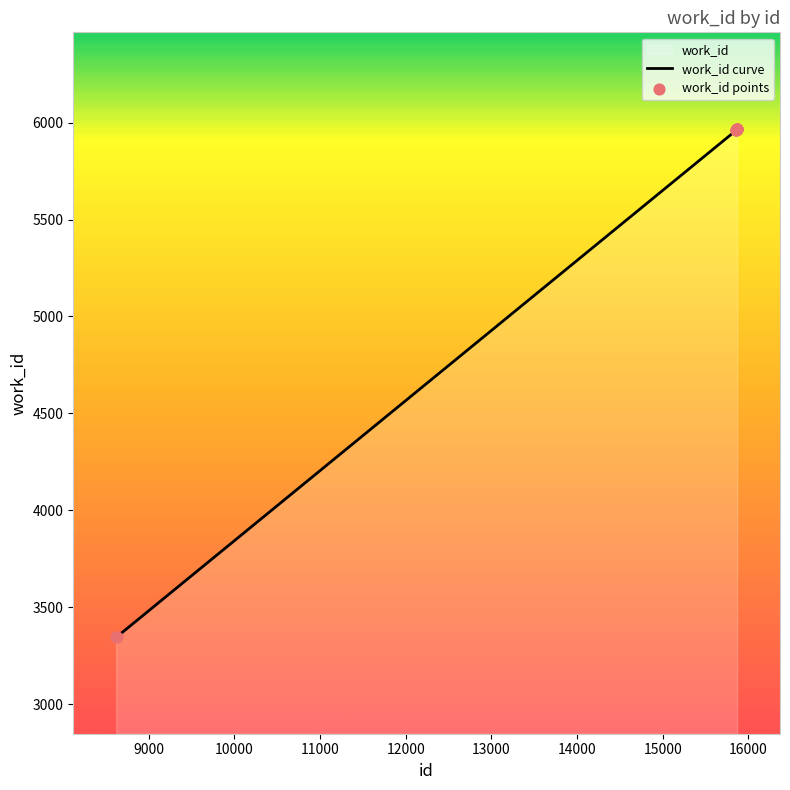

What is the ratio of the value at 15867 to the value at 15869?

1.0